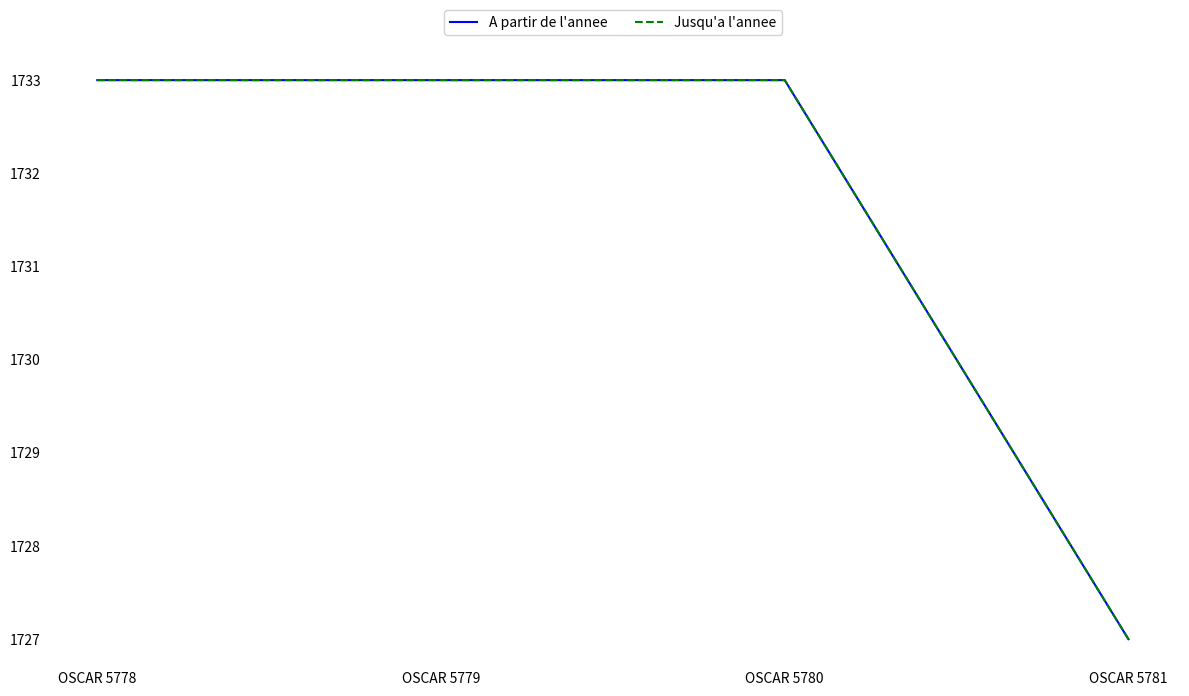

Does the chart display data point markers on the line(s)?

No